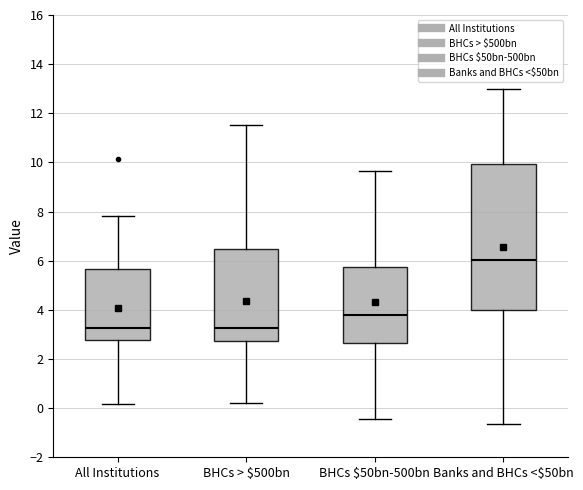

Reading left to right, read every box against the y-axis: the position of its median line, the range the box covers, and the ends of its whiskers. The values are not printed on the chart, so give them approximately, as read against the axis.

All Institutions: median 3.2, box 2.8 to 5.6, whiskers 0.2 to 7.8
BHCs > $500bn: median 3.2, box 2.8 to 6.4, whiskers 0.2 to 11.6
BHCs $50bn-500bn: median 3.8, box 2.6 to 5.8, whiskers -0.4 to 9.6
Banks and BHCs <$50bn: median 6.0, box 4.0 to 10.0, whiskers -0.6 to 13.0